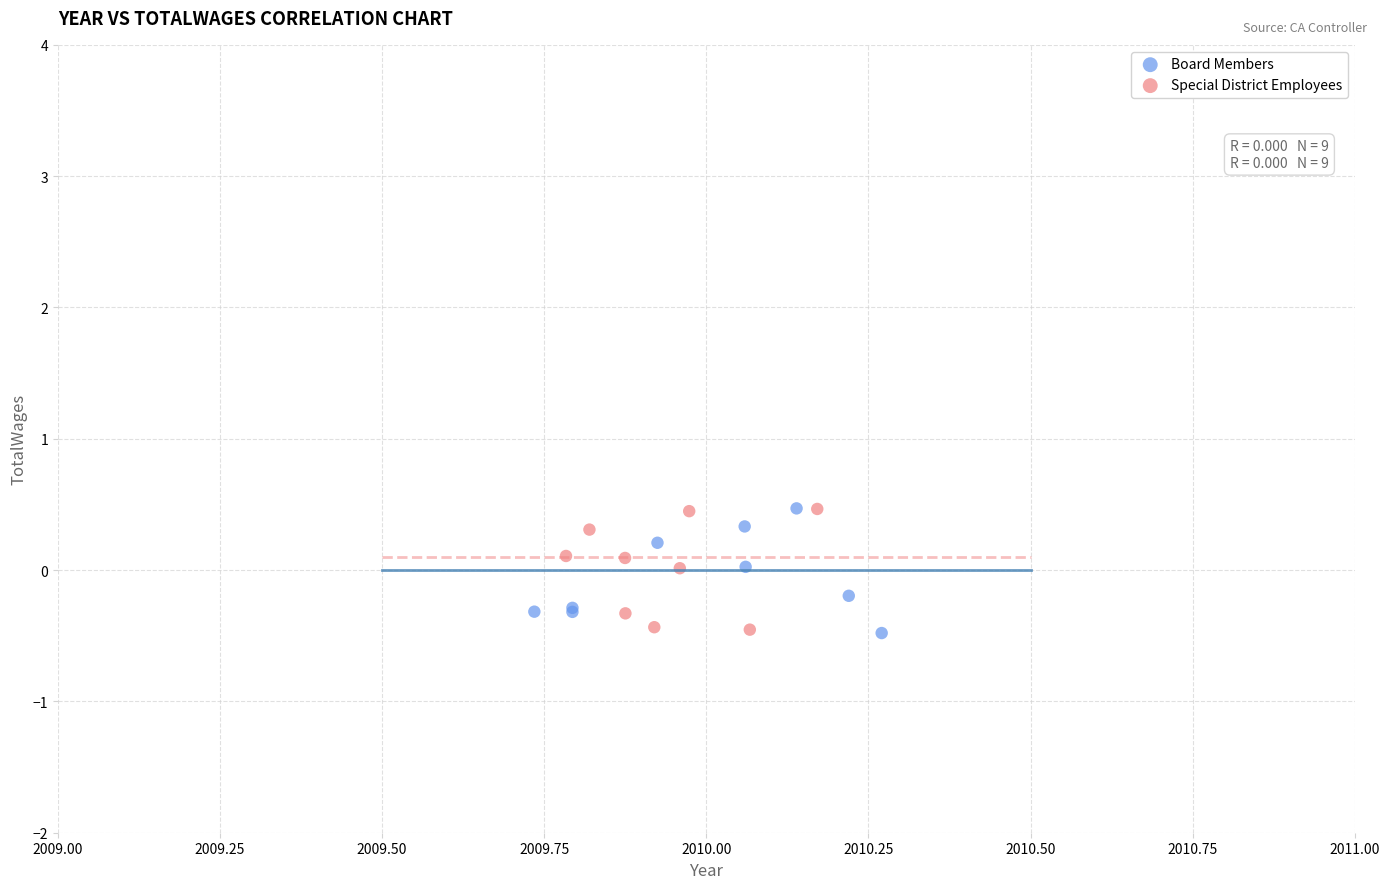

What are all the series names shown in the legend?

Board Members, Special District Employees